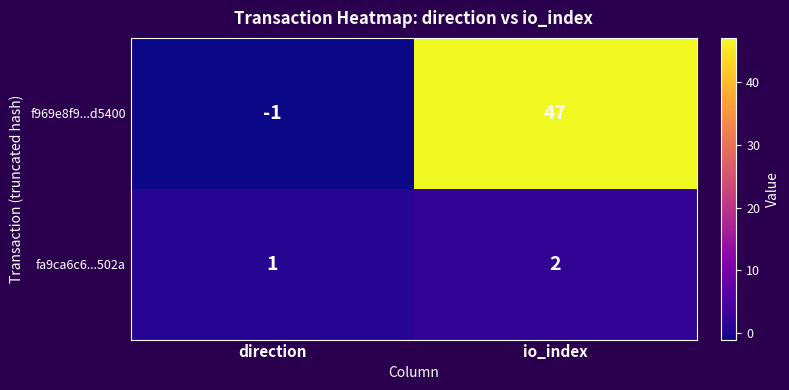

Reading left to right, extract all data points from this chart.

f969e8f9...d5400: direction=-1	io_index=47
fa9ca6c6...502a: direction=1	io_index=2